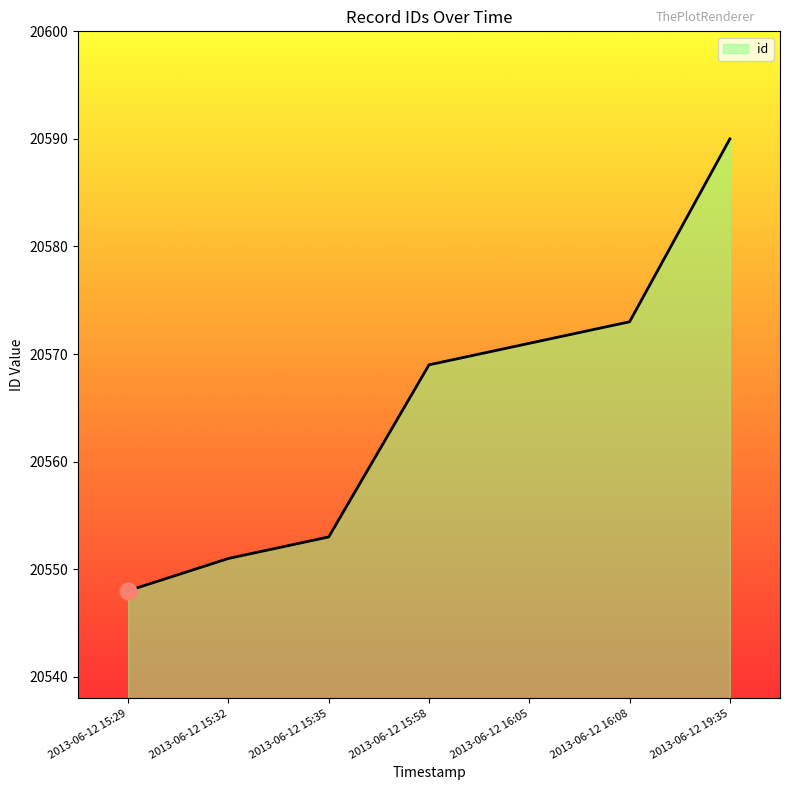

What is the change in value from 2013-06-12 15:58 to 2013-06-12 16:05?

+2